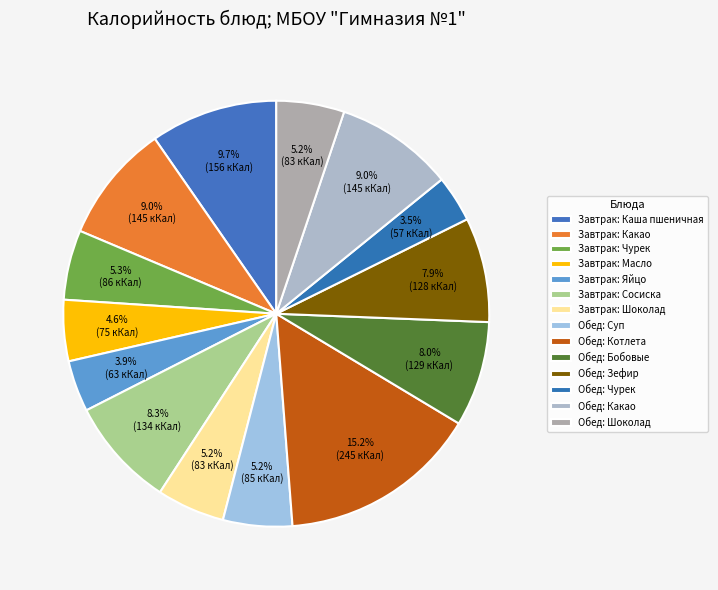

Is there a majority slice in this chart?

No